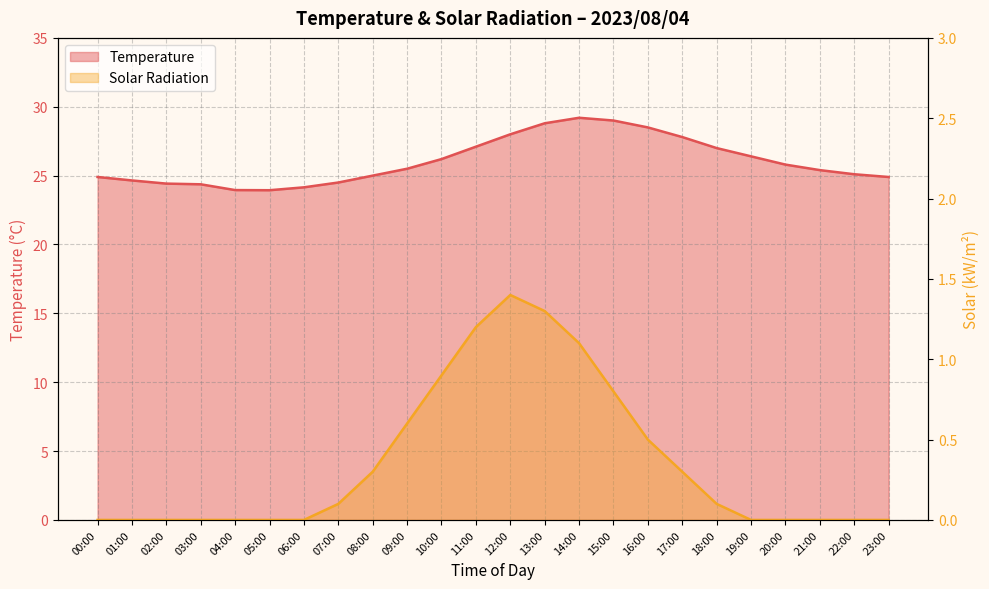

The Solar series shows 0.0 at 22:00. True or false?

True